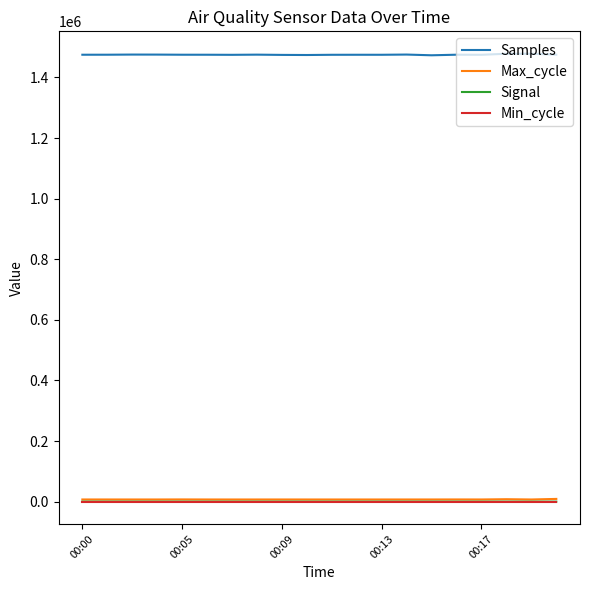

What is the maximum value shown in the chart?

1478209